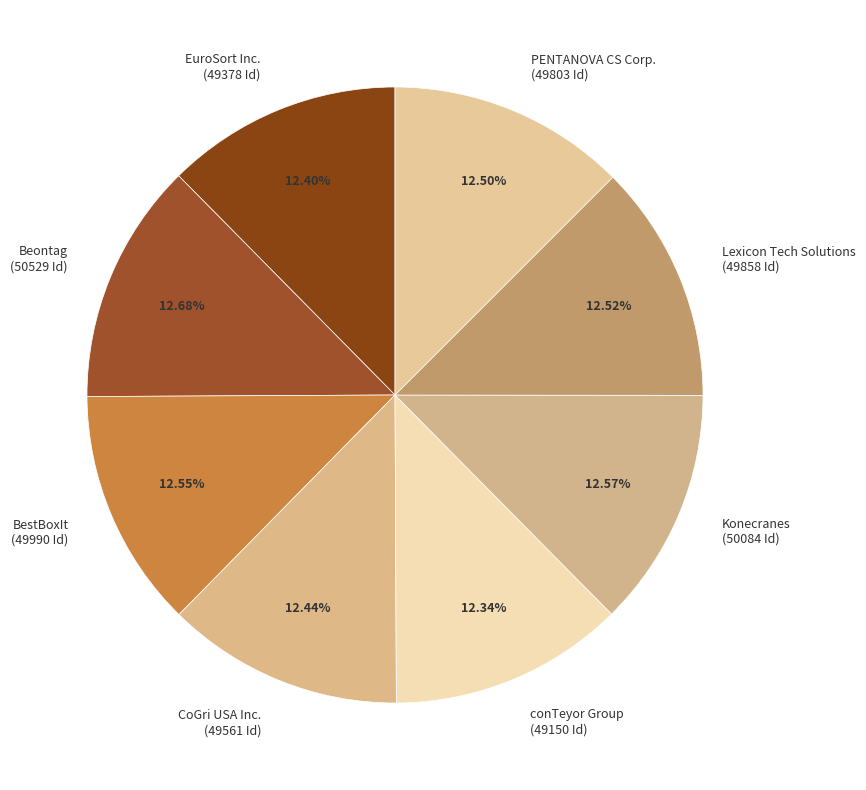

To the nearest percent, what is the combined percentage of BestBoxIt and CoGri USA Inc.?

25%